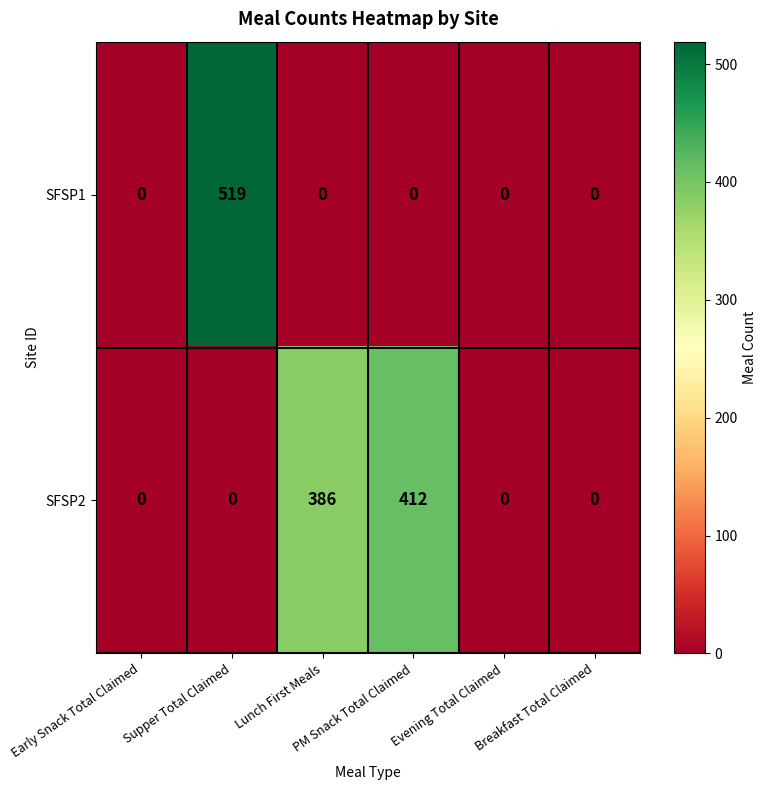

How many data points does each series have?

6